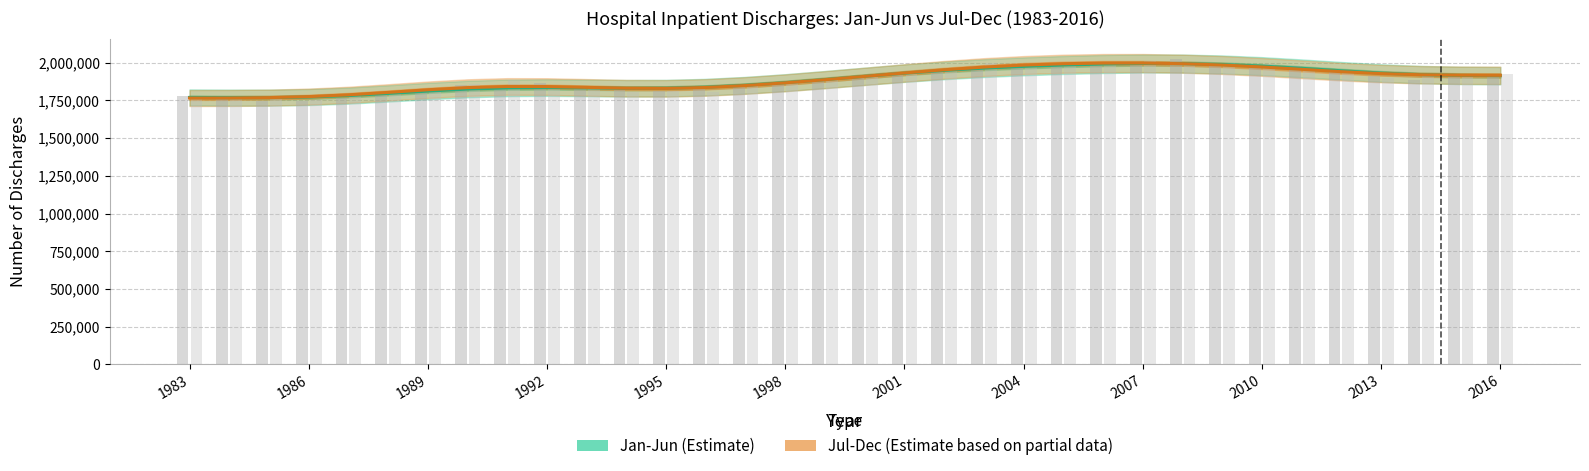

What is the maximum value shown in the chart?

1997786.4